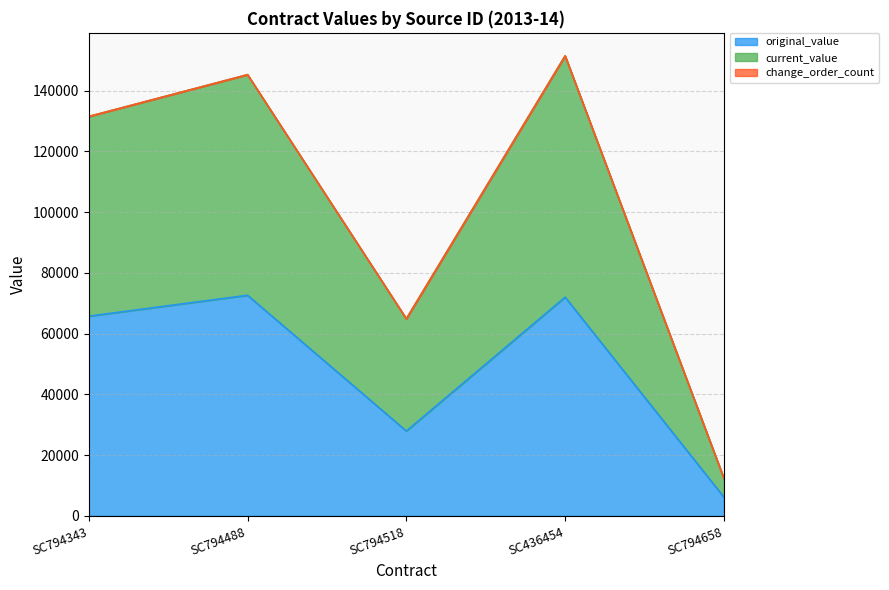

Where is the first local minimum for current_value?

SC794518